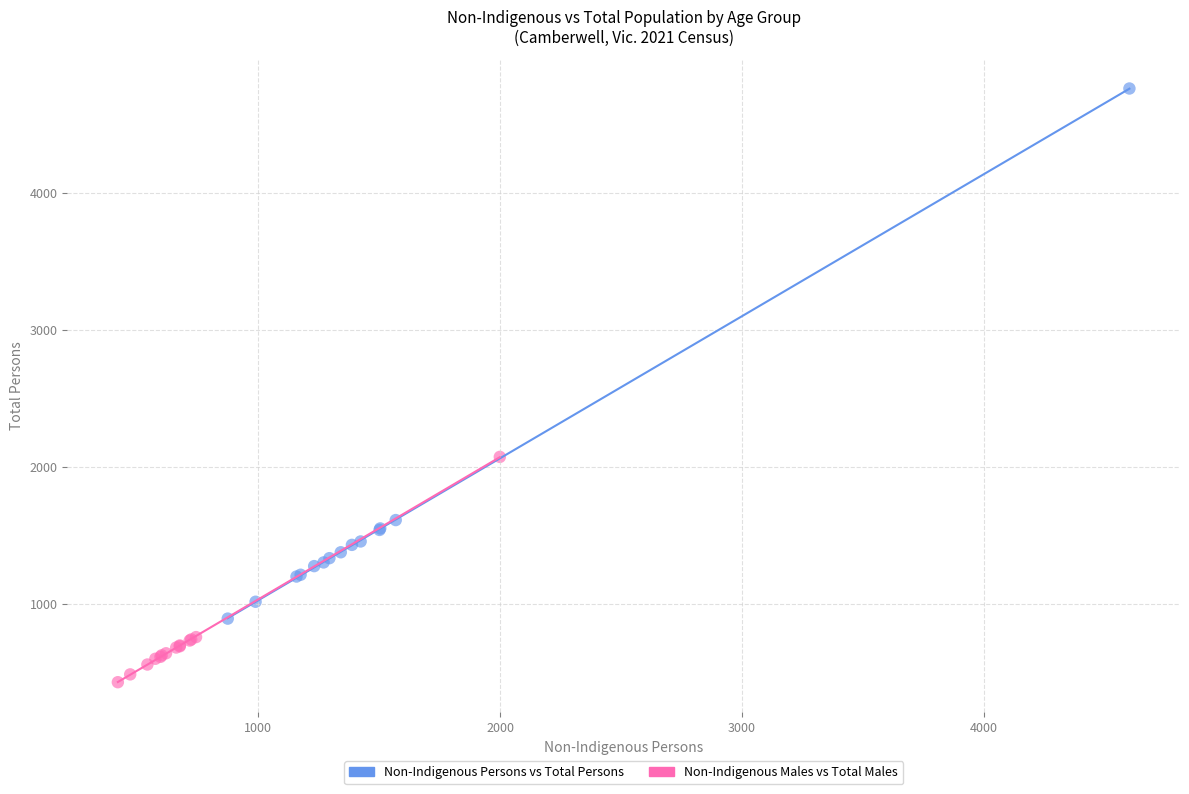

Which series has the widest spread of Y values?

Non-Indigenous Persons vs Total Persons